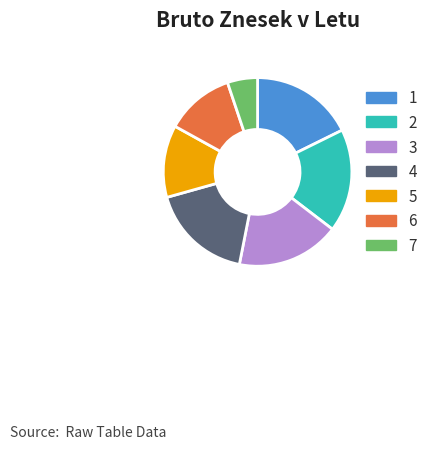

Combined, do 1 and 5 account for over 50%?

No